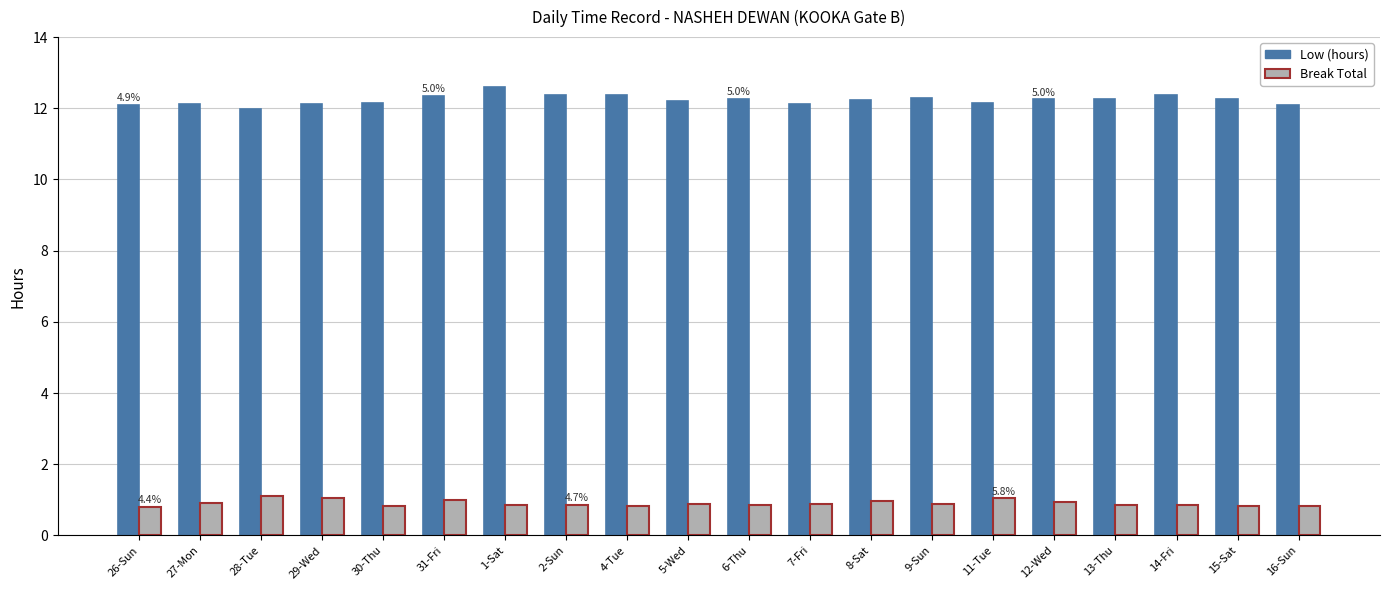

Is it true that Low (hours) equals 12.3 at 15-Sat?

True